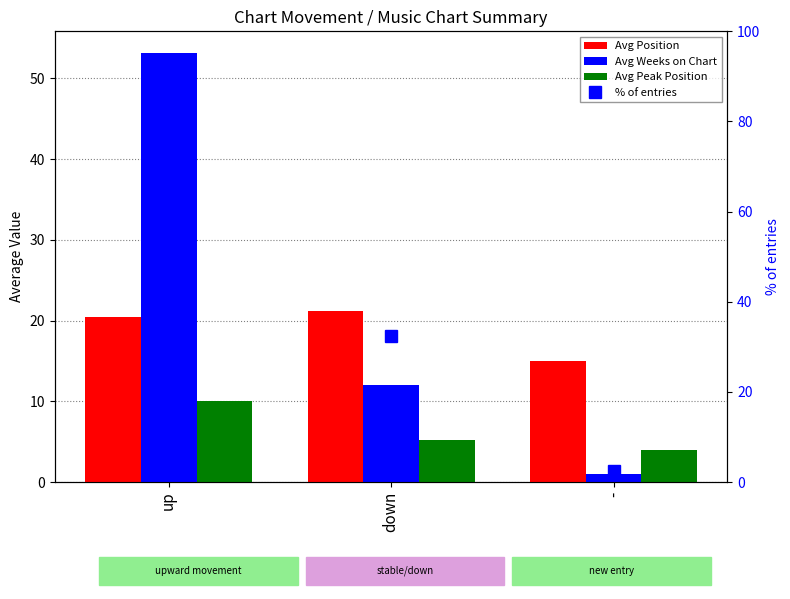

How many data points in Avg Position are less than 20?

1